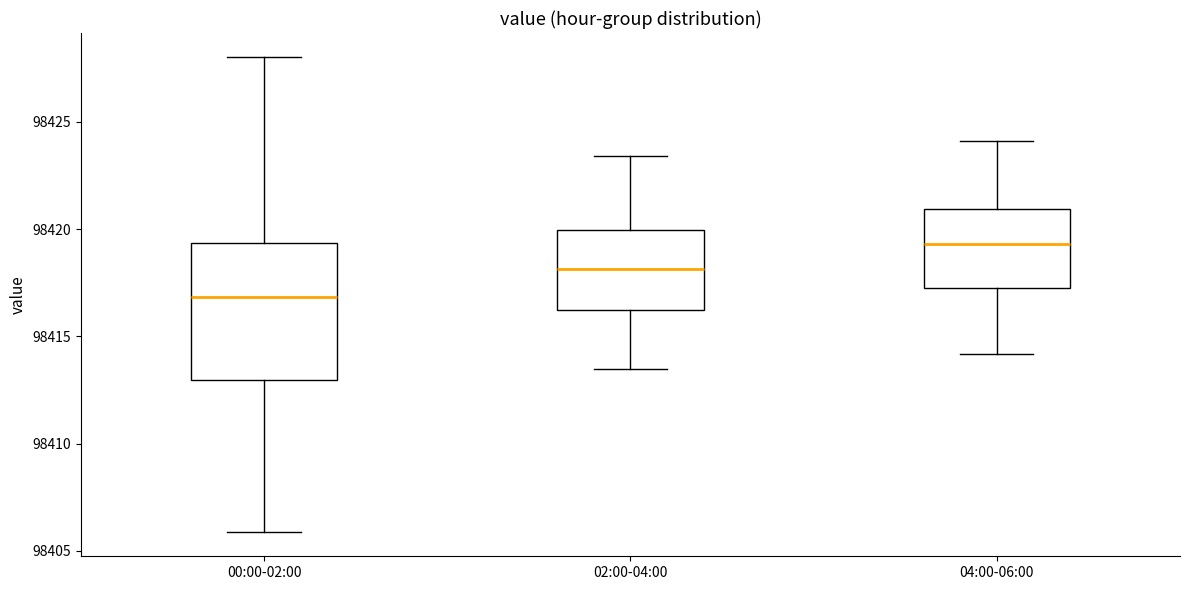

Reading left to right, read every box against the y-axis: the position of its median line, the range the box covers, and the ends of its whiskers. The values are not printed on the chart, so give them approximately, as read against the axis.

00:00-02:00: median 98417.0, box 98413.0 to 98419.5, whiskers 98406.0 to 98428.0
02:00-04:00: median 98418.0, box 98416.5 to 98420.0, whiskers 98413.5 to 98423.5
04:00-06:00: median 98419.5, box 98417.5 to 98421.0, whiskers 98414.0 to 98424.0